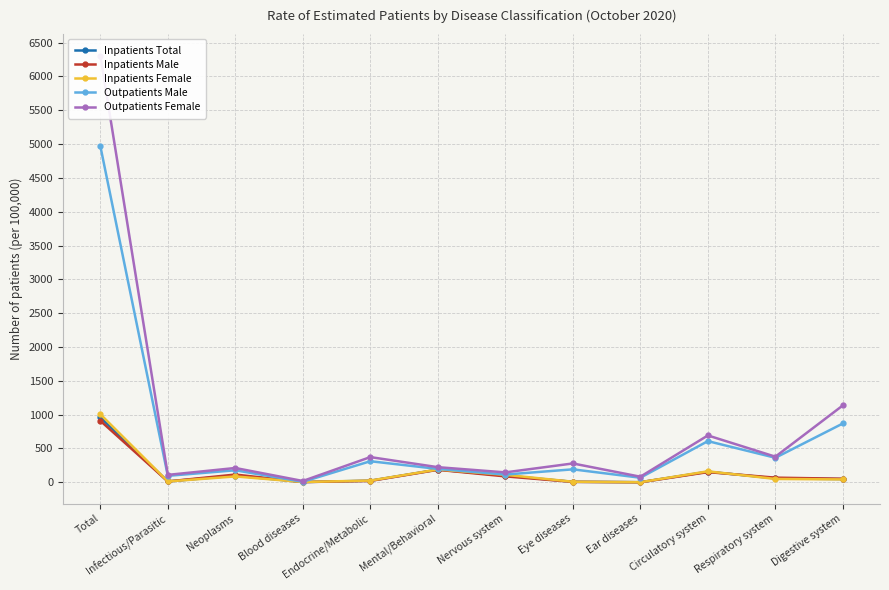

Reading left to right, extract all data points from this chart.

Inpatients Total: Total=960	Infectious/Parasitic=13	Neoplasms=100	Blood diseases=4	Endocrine/Metabolic=24	Mental/Behavioral=188	Nervous system=100	Eye diseases=8	Ear diseases=2	Circulatory system=157	Respiratory system=59	Digestive system=48
Inpatients Male: Total=910	Infectious/Parasitic=13	Neoplasms=115	Blood diseases=4	Endocrine/Metabolic=21	Mental/Behavioral=185	Nervous system=88	Eye diseases=7	Ear diseases=1	Circulatory system=151	Respiratory system=69	Digestive system=53
Inpatients Female: Total=1007	Infectious/Parasitic=13	Neoplasms=87	Blood diseases=5	Endocrine/Metabolic=26	Mental/Behavioral=190	Nervous system=111	Eye diseases=9	Ear diseases=2	Circulatory system=163	Respiratory system=50	Digestive system=43
Outpatients Male: Total=4971	Infectious/Parasitic=96	Neoplasms=178	Blood diseases=8	Endocrine/Metabolic=312	Mental/Behavioral=198	Nervous system=115	Eye diseases=192	Ear diseases=68	Circulatory system=609	Respiratory system=363	Digestive system=870
Outpatients Female: Total=6308	Infectious/Parasitic=110	Neoplasms=212	Blood diseases=20	Endocrine/Metabolic=373	Mental/Behavioral=224	Nervous system=147	Eye diseases=279	Ear diseases=83	Circulatory system=693	Respiratory system=379	Digestive system=1137